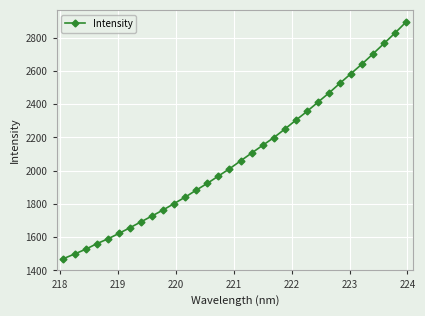

What is the value of the 20th point from the left?

2198.3